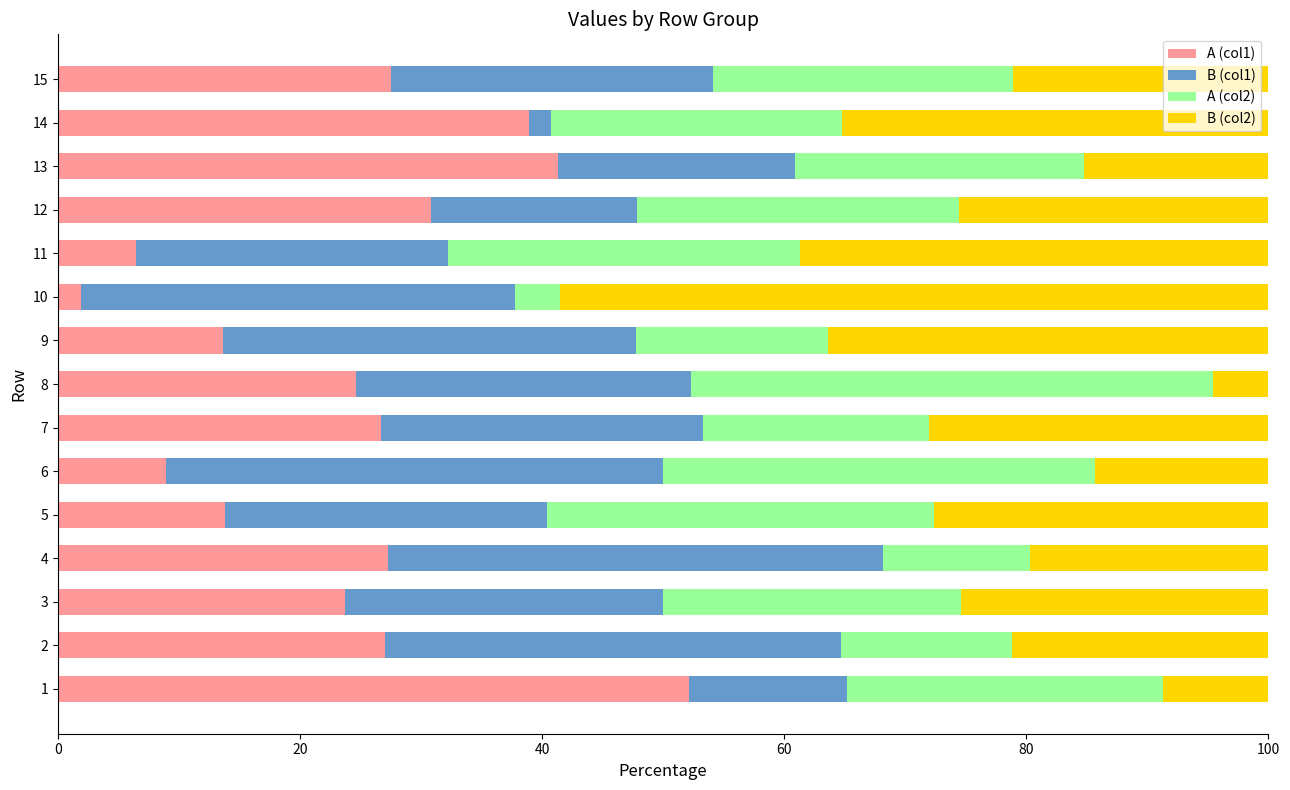

How many series are shown in this chart?

4